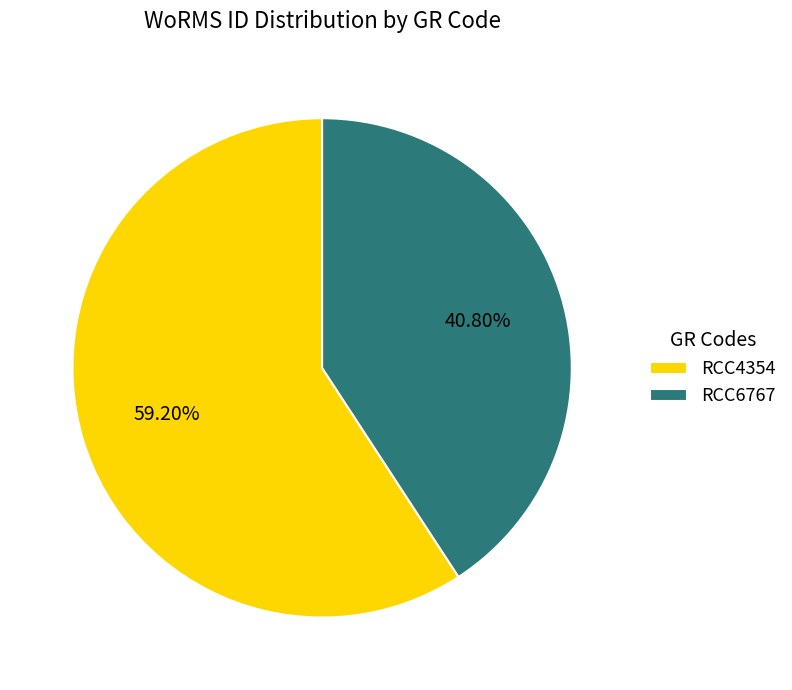

To the nearest percent, what portion does RCC6767 represent?

41%